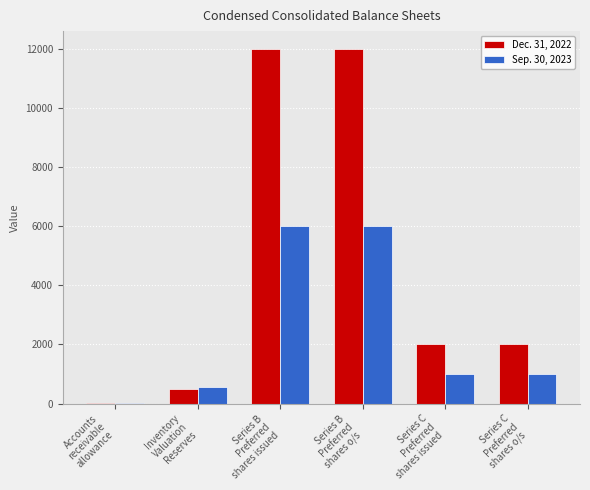

How many groups of bars are there?

6